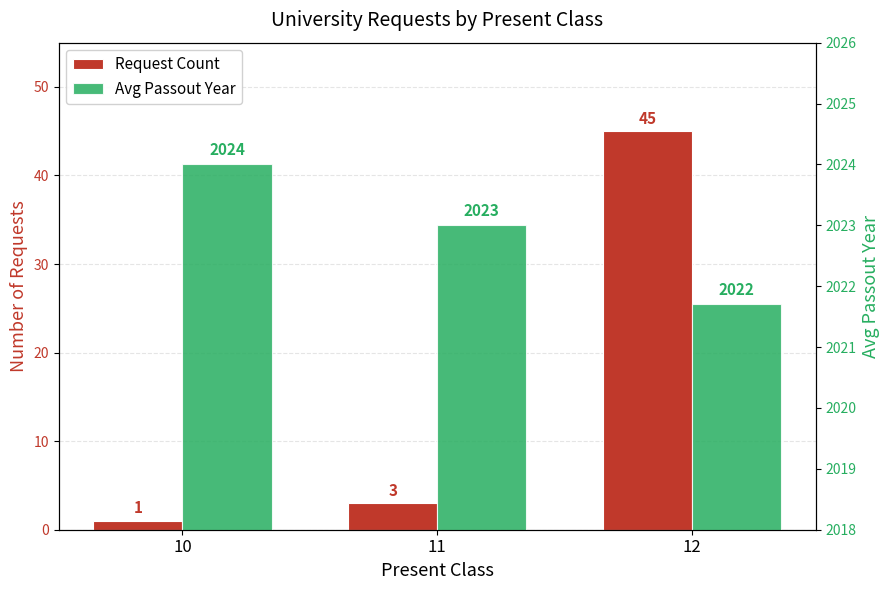

Reading left to right, list all the values displayed in this chart.

Request Count: 10=1.0	11=3.0	12=45.0
Avg Passout Year: 10=2024.0	11=2023.0	12=2021.7